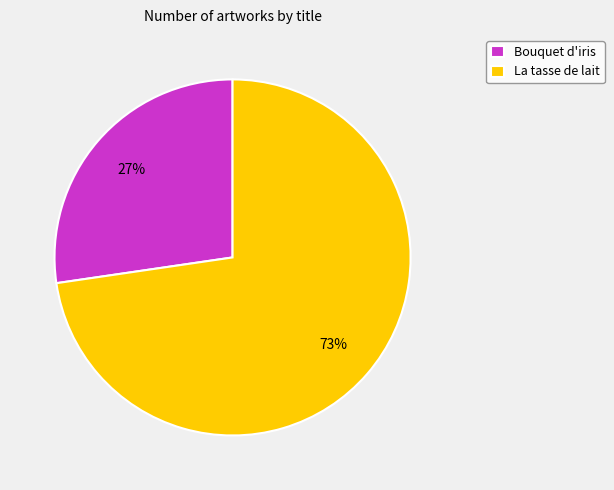

Rank the categories by value from highest to lowest.

La tasse de lait, Bouquet d'iris